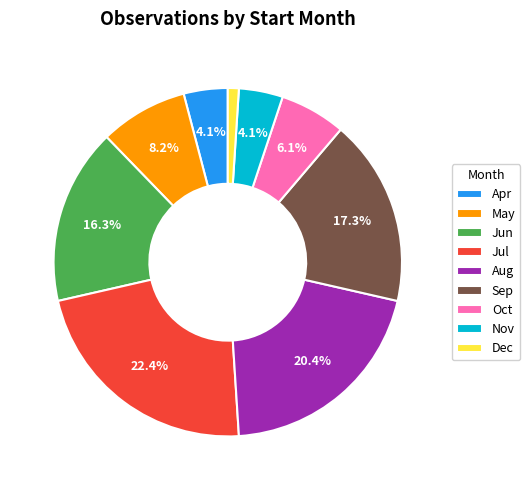

To the nearest percent, what is the difference between the largest and smallest slice percentages?

21%